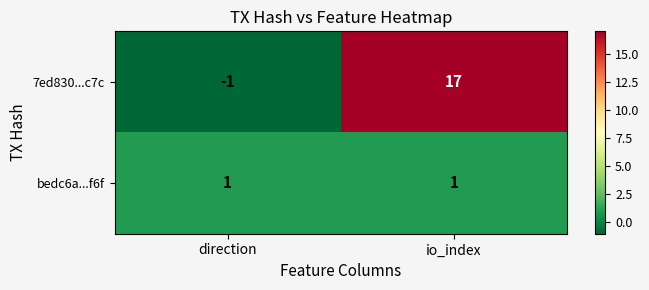

Which series changed the most between direction and io_index?

7ed830...c7c